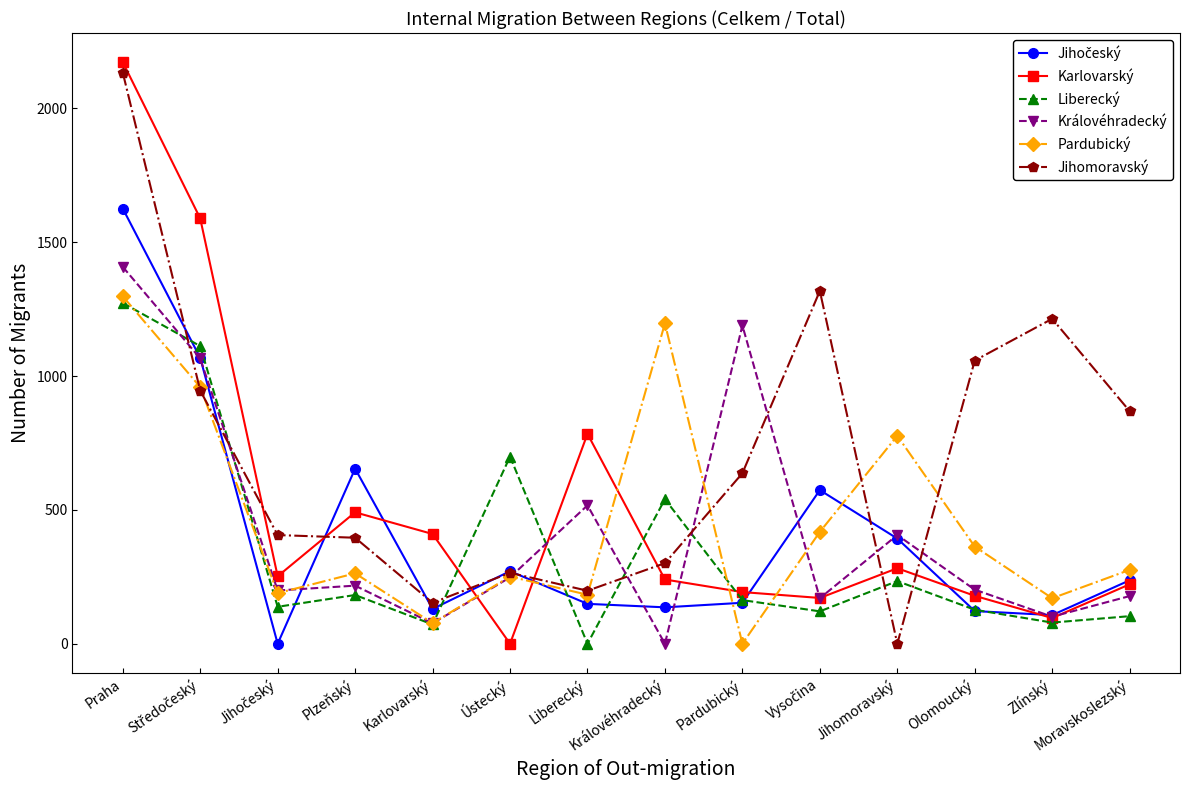

At which category does the chart reach its peak across all series?

Praha